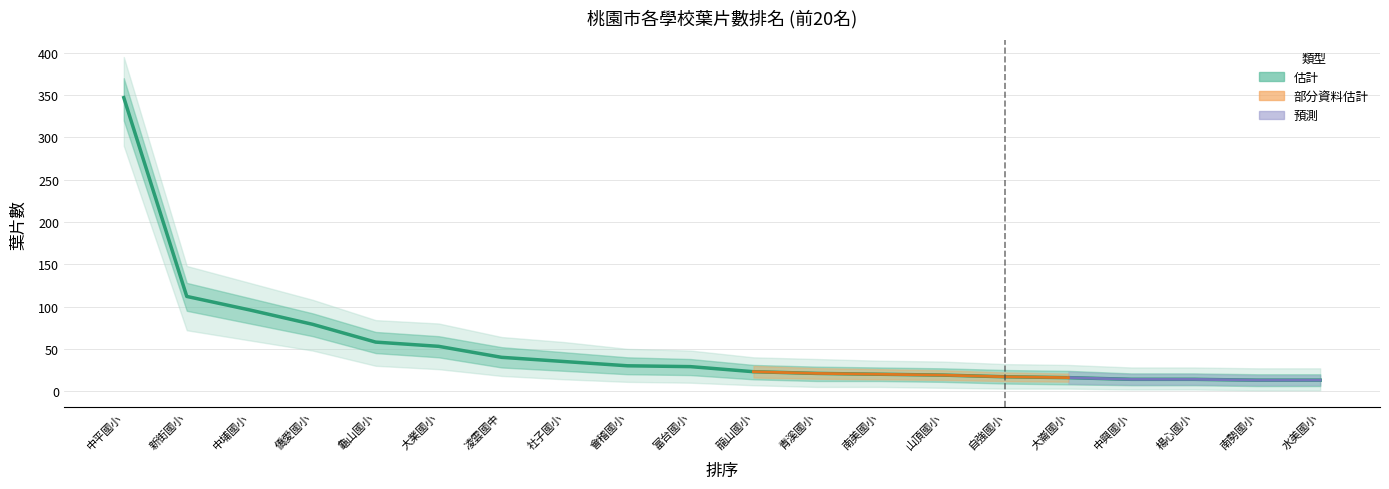

What is the average value?

52